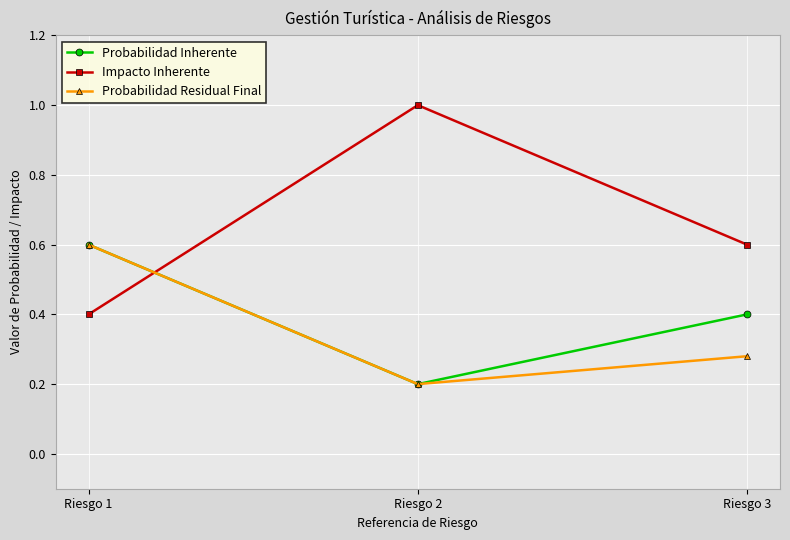

What value does the Impacto Inherente series have at Riesgo 2?

1.0